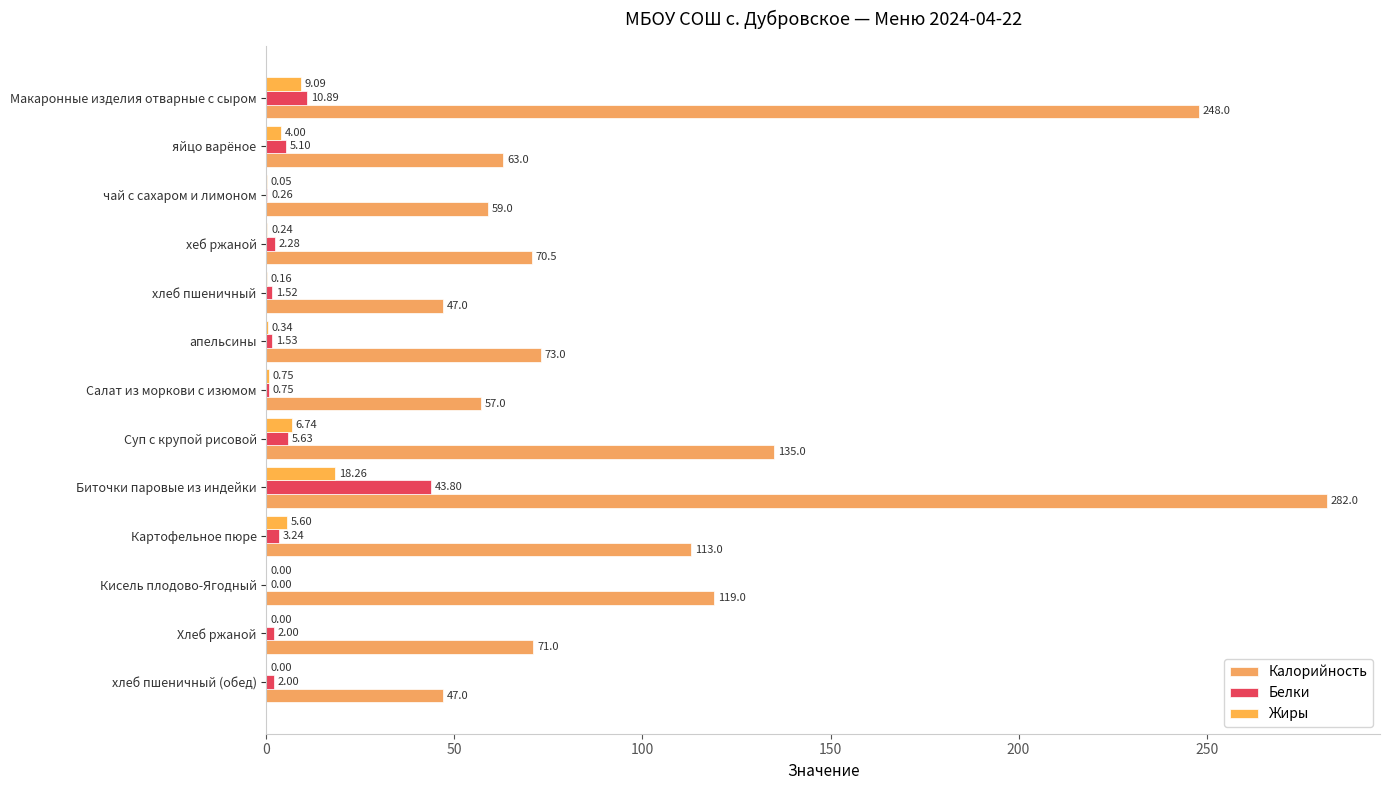

How many values in Жиры are above zero?

10